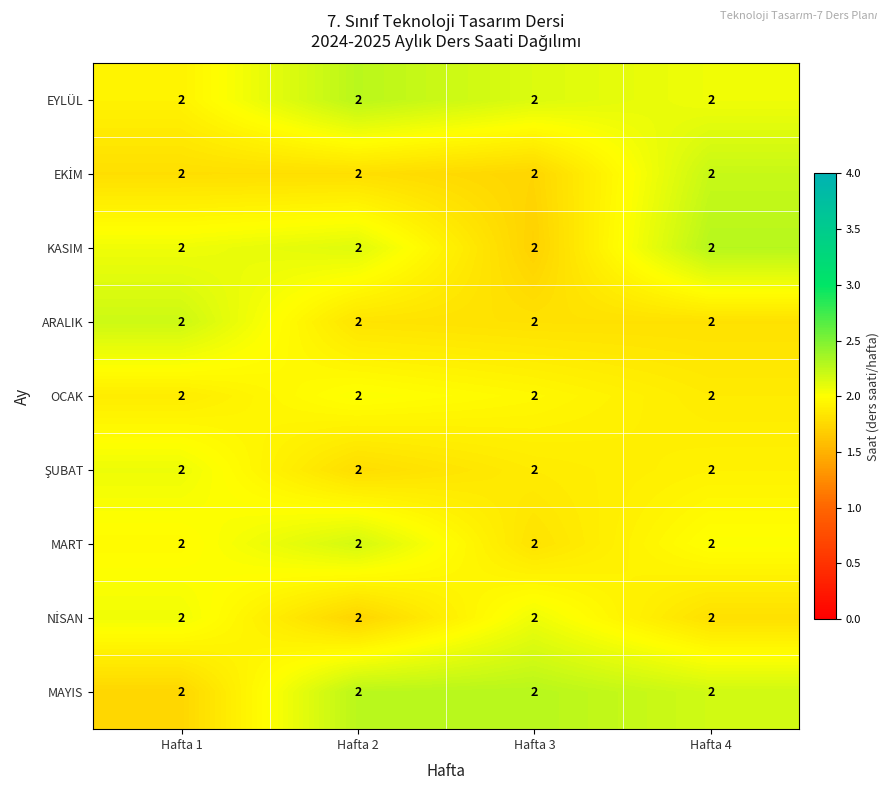

Is it true that EKİM equals 2.9 at Hafta 3?

False